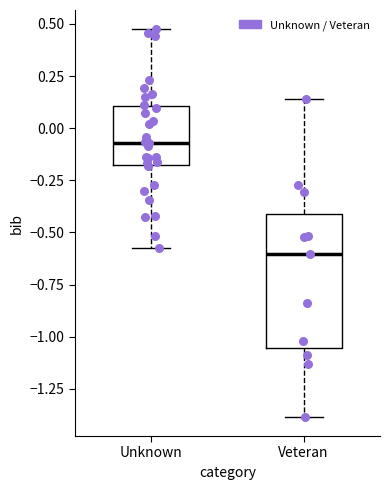

Comparing the boxes themselves (not the whiskers), which one is the tallest?

Veteran